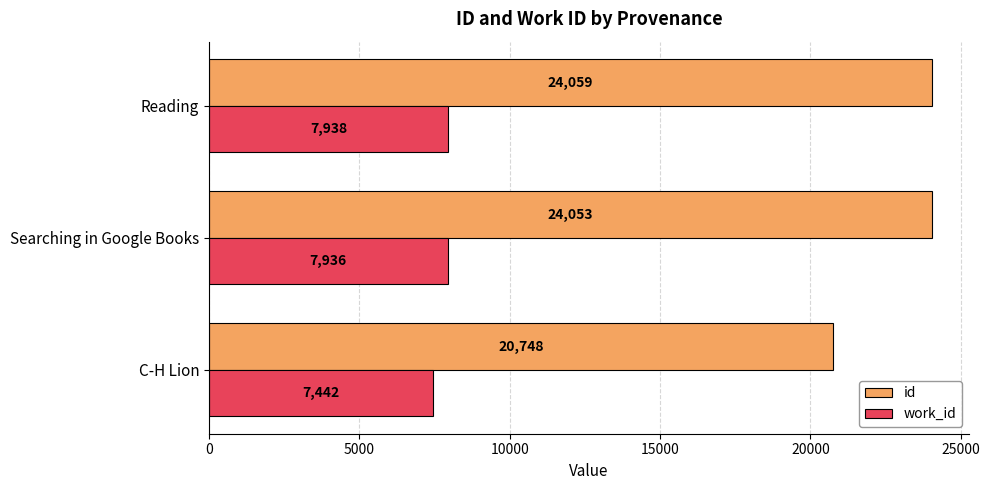

At how many categories does at least one series exceed 20835?

2